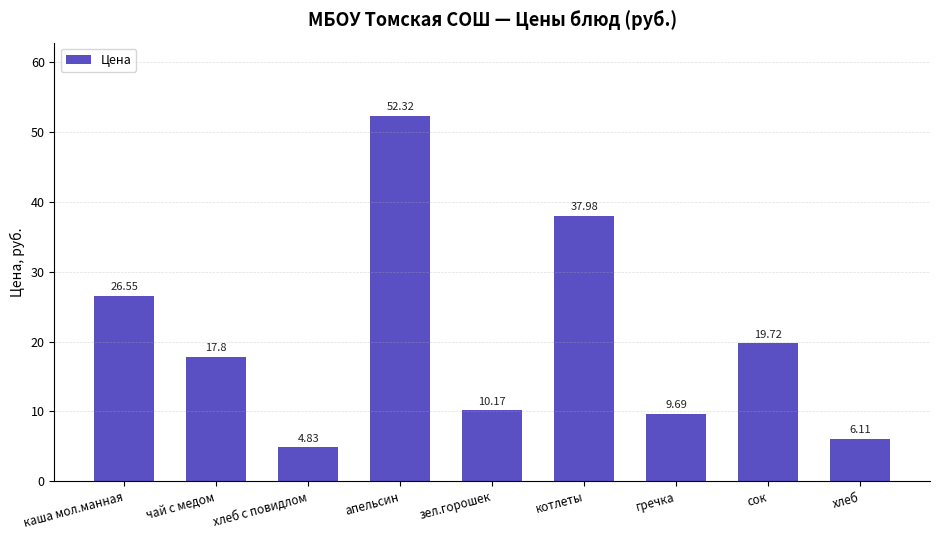

What is the sum of all values?

185.2